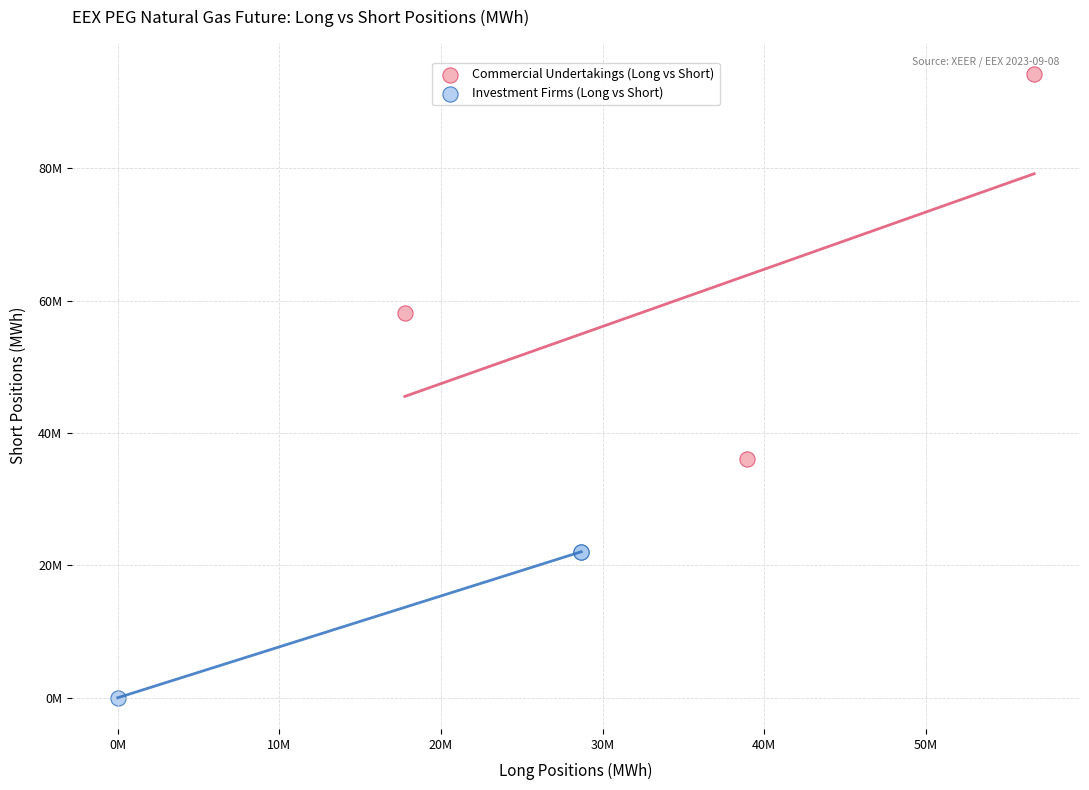

What are all the series names shown in the legend?

Commercial Undertakings (Long vs Short), Investment Firms (Long vs Short)